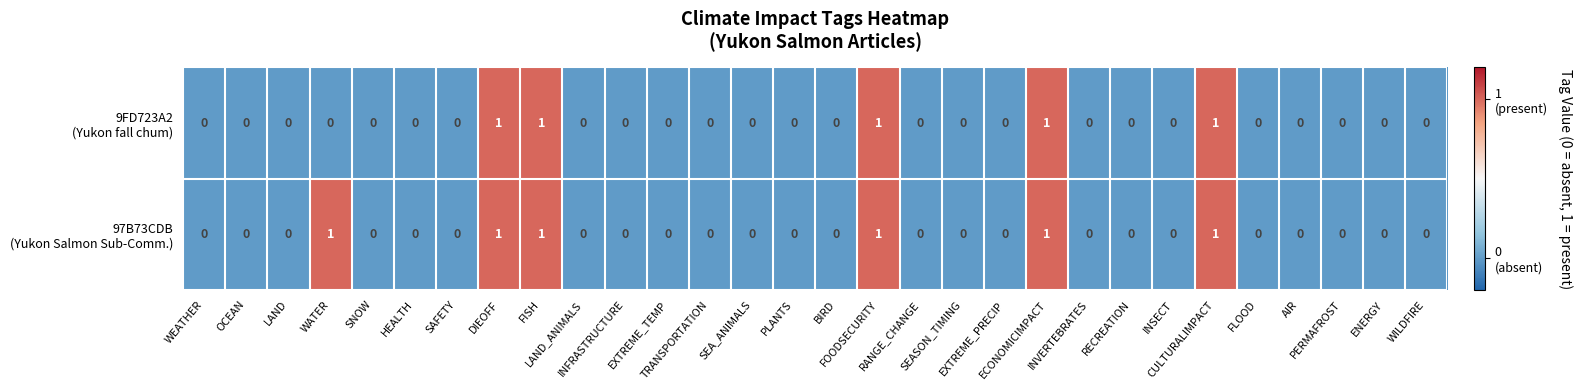

How many series are shown in this chart?

2